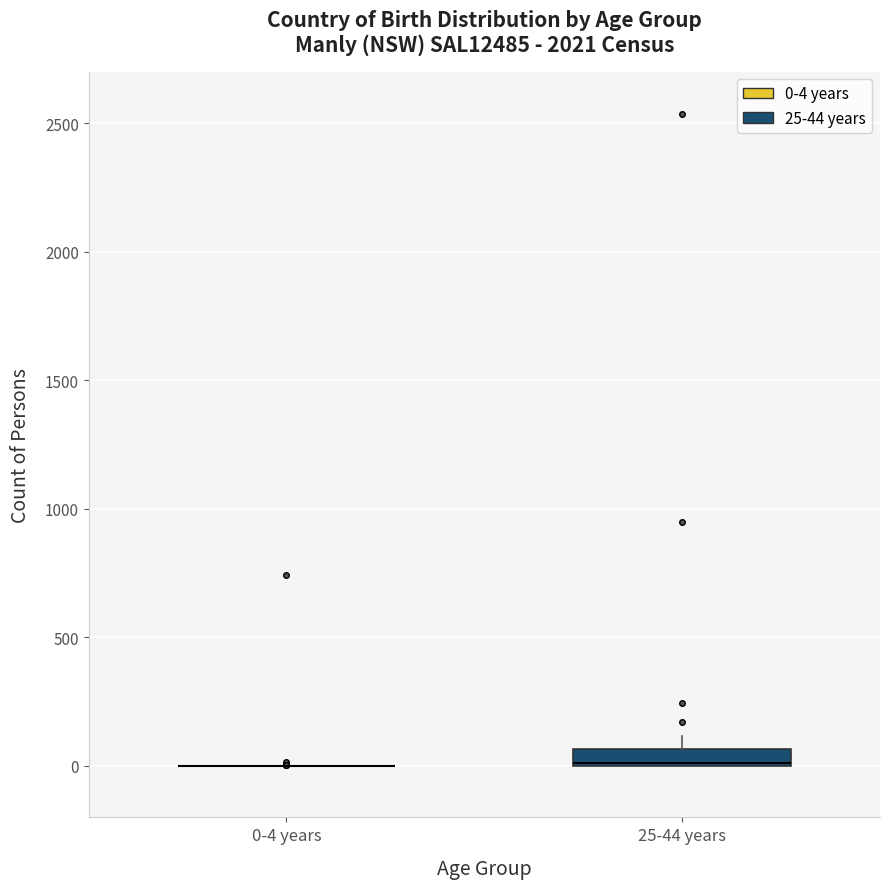

Comparing the boxes themselves (not the whiskers), which one is the tallest?

25-44 years